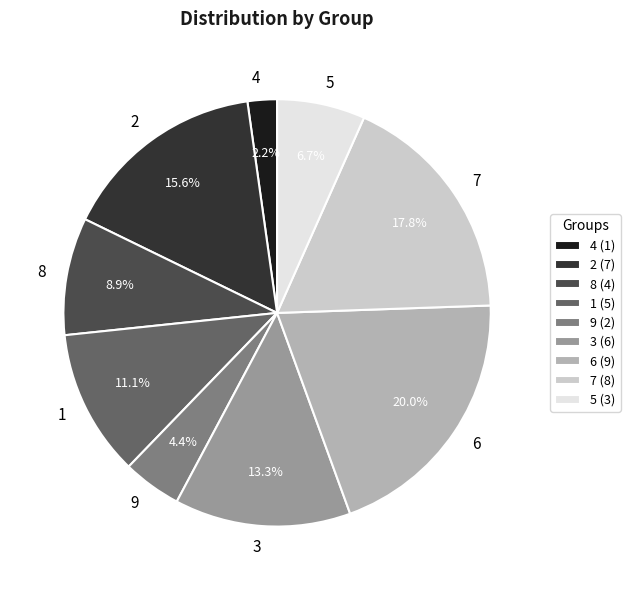

True or false: 4 accounts for 2% of the total.

True